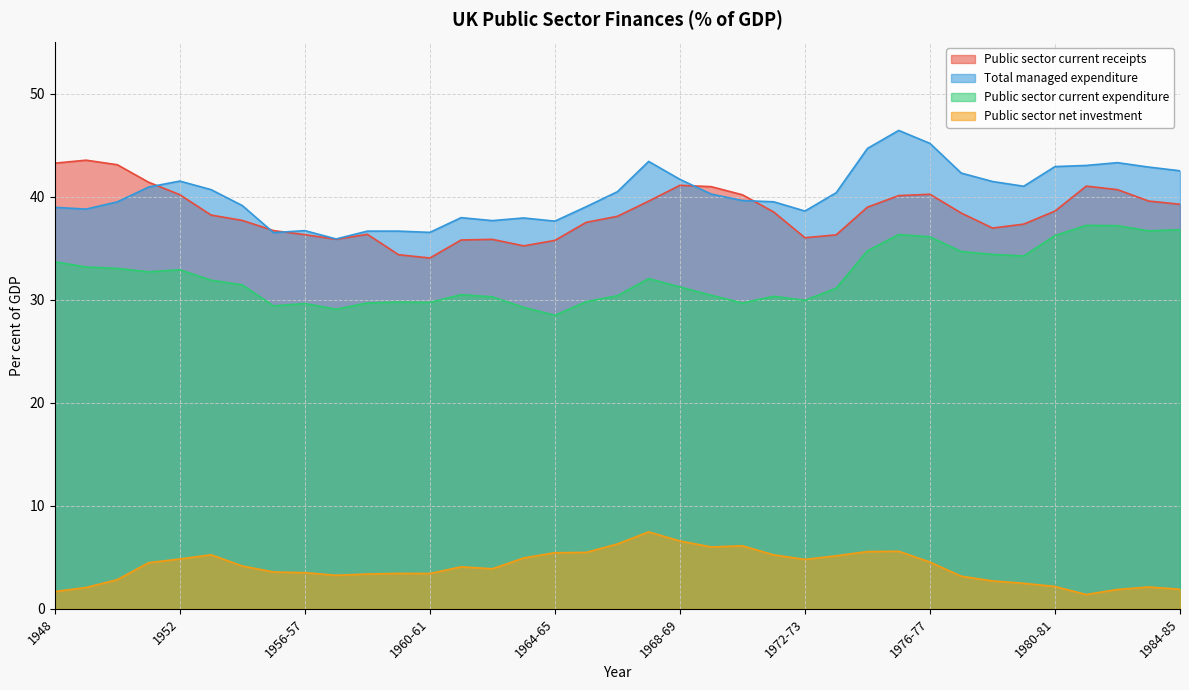

Reading right to left, what are all the values shown in this chart?

Public sector current receipts: 1984-85=39.3	1983-84=39.6	1982-83=40.7	1981-82=41.0	1980-81=38.6	1979-80=37.4	1978-79=37.0	1977-78=38.4	1976-77=40.3	1975-76=40.1	1974-75=39.0	1973-74=36.3	1972-73=36.0	1971-72=38.5	1970-71=40.2	1969-70=41.0	1968-69=41.1	1967-68=39.6	1966-67=38.1	1965-66=37.5	1964-65=35.8	1963-64=35.2	1962-63=35.9	1961-62=35.8	1960-61=34.1	1959-60=34.4	1958-59=36.4	1957-58=35.9	1956-57=36.3	1955-56=36.7	1954=37.7	1953=38.2	1952=40.2	1951=41.4	1950=43.1	1949=43.6	1948=43.3
Total managed expenditure: 1984-85=42.5	1983-84=42.9	1982-83=43.3	1981-82=43.1	1980-81=43.0	1979-80=41.0	1978-79=41.5	1977-78=42.3	1976-77=45.2	1975-76=46.5	1974-75=44.7	1973-74=40.4	1972-73=38.6	1971-72=39.5	1970-71=39.6	1969-70=40.3	1968-69=41.7	1967-68=43.5	1966-67=40.5	1965-66=39.0	1964-65=37.6	1963-64=38.0	1962-63=37.7	1961-62=38.0	1960-61=36.6	1959-60=36.7	1958-59=36.7	1957-58=35.9	1956-57=36.7	1955-56=36.5	1954=39.2	1953=40.7	1952=41.5	1951=41.0	1950=39.5	1949=38.8	1948=39.0
Public sector current expenditure: 1984-85=36.8	1983-84=36.7	1982-83=37.2	1981-82=37.2	1980-81=36.2	1979-80=34.3	1978-79=34.4	1977-78=34.7	1976-77=36.1	1975-76=36.4	1974-75=34.8	1973-74=31.1	1972-73=30.0	1971-72=30.4	1970-71=29.7	1969-70=30.4	1968-69=31.3	1967-68=32.1	1966-67=30.4	1965-66=29.8	1964-65=28.5	1963-64=29.3	1962-63=30.3	1961-62=30.5	1960-61=29.8	1959-60=29.8	1958-59=29.7	1957-58=29.1	1956-57=29.6	1955-56=29.4	1954=31.5	1953=31.9	1952=32.9	1951=32.7	1950=33.1	1949=33.2	1948=33.7
Public sector net investment: 1984-85=1.9	1983-84=2.1	1982-83=1.9	1981-82=1.4	1980-81=2.2	1979-80=2.5	1978-79=2.7	1977-78=3.2	1976-77=4.5	1975-76=5.6	1974-75=5.6	1973-74=5.2	1972-73=4.8	1971-72=5.2	1970-71=6.1	1969-70=6.0	1968-69=6.6	1967-68=7.5	1966-67=6.3	1965-66=5.5	1964-65=5.5	1963-64=4.9	1962-63=3.9	1961-62=4.1	1960-61=3.4	1959-60=3.4	1958-59=3.4	1957-58=3.3	1956-57=3.5	1955-56=3.6	1954=4.2	1953=5.2	1952=4.8	1951=4.5	1950=2.8	1949=2.1	1948=1.7